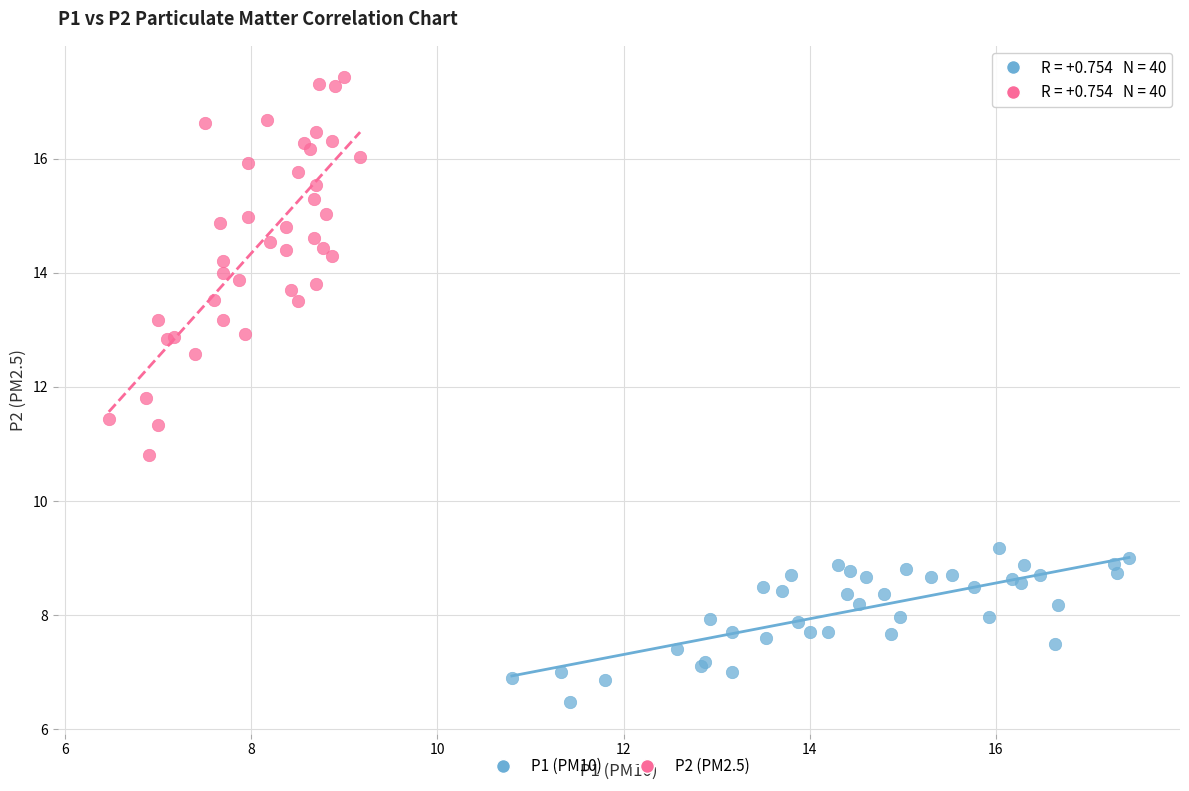

Which series has the widest spread of Y values?

P2 (PM2.5)